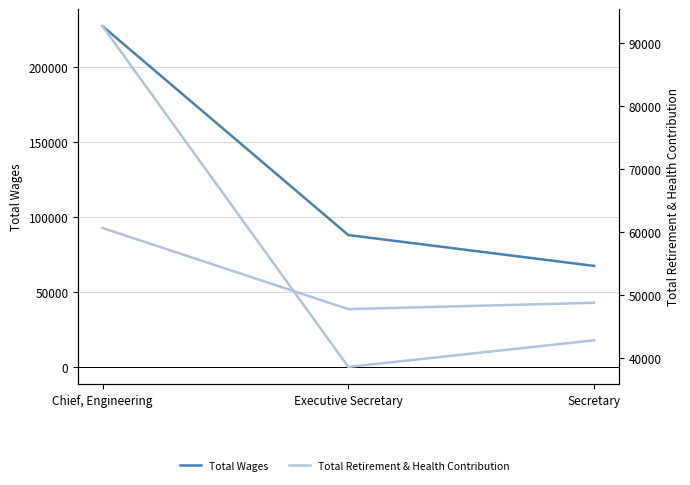

Count the Total Wages values in the range 67431 to 227353.

3